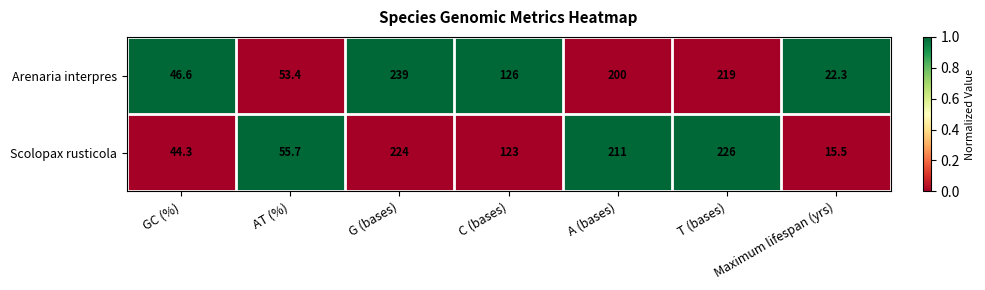

Which series has the largest total across all categories?

Arenaria interpres